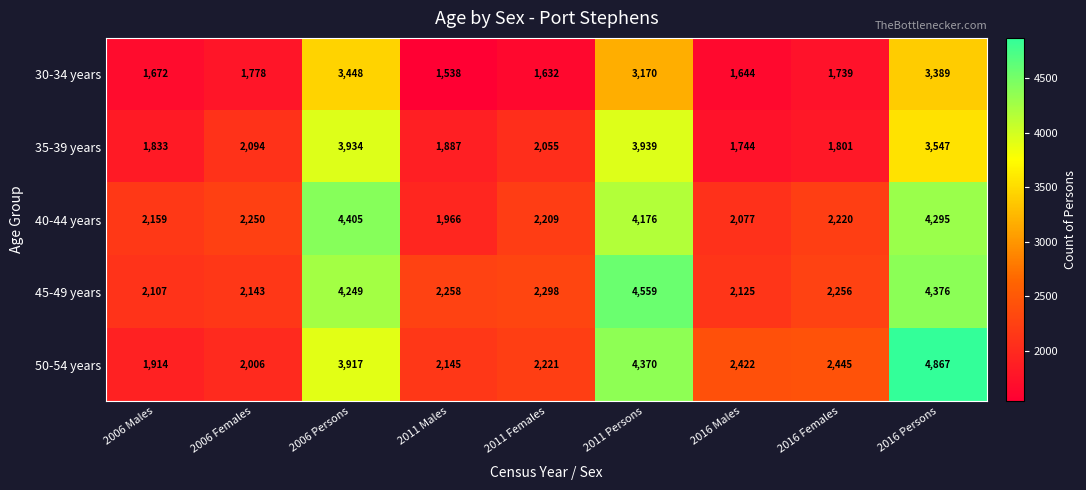

Count the number of categories in the chart.

9